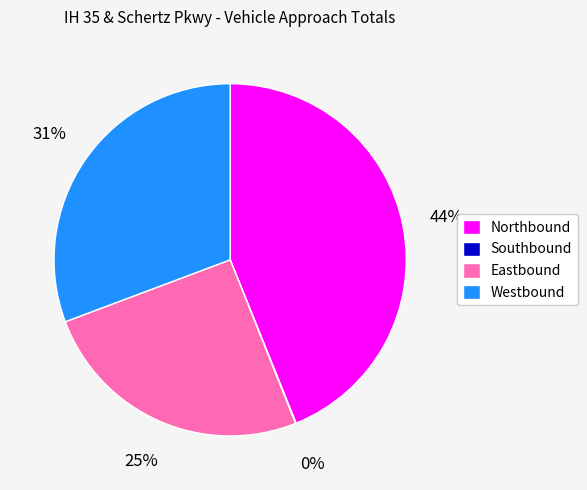

Is Northbound the majority of the pie?

No